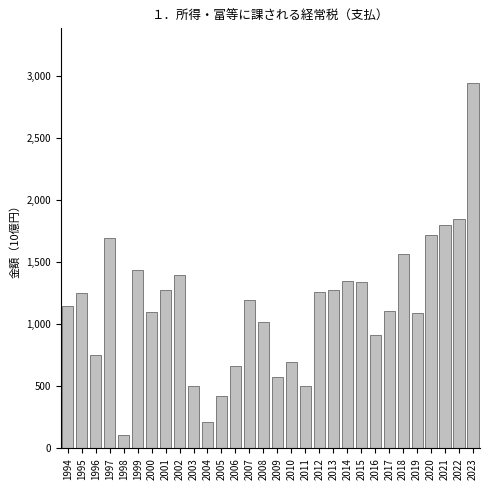

What is the smallest value displayed?

106.2